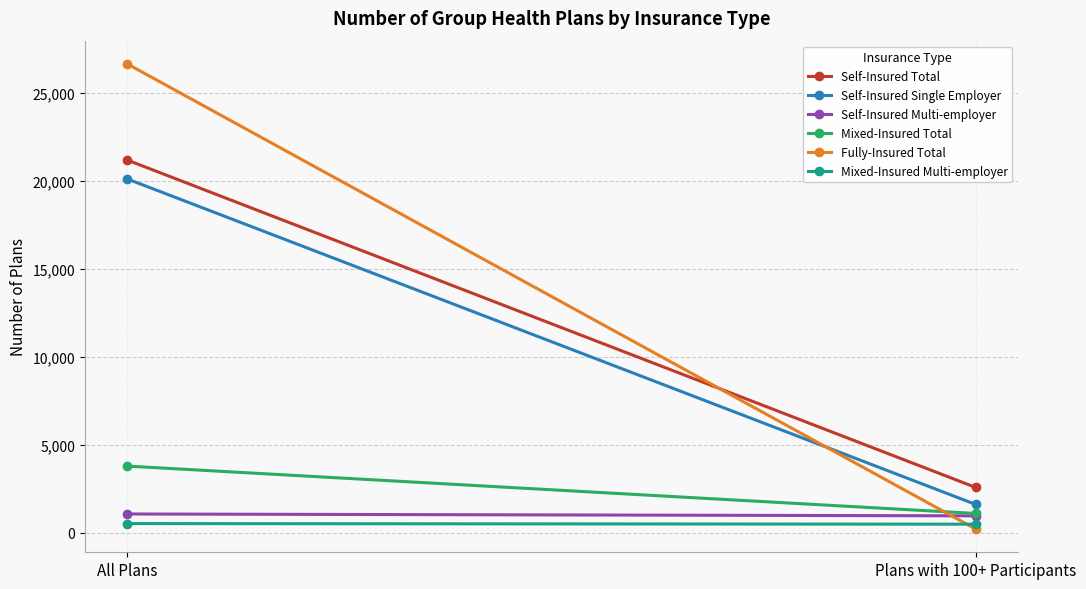

True or false: Self-Insured Total has a value of 6390 at All Plans.

False